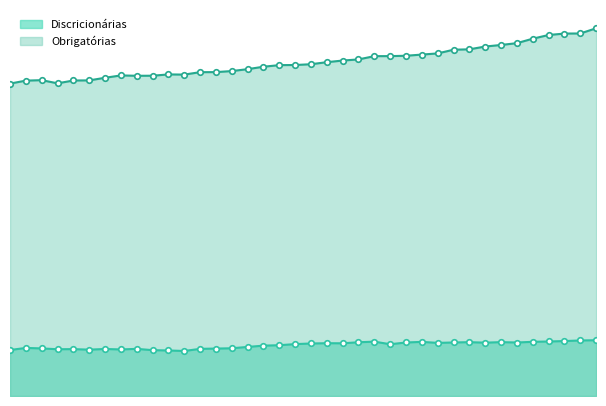

At how many categories does at least one series exceed 408?

38